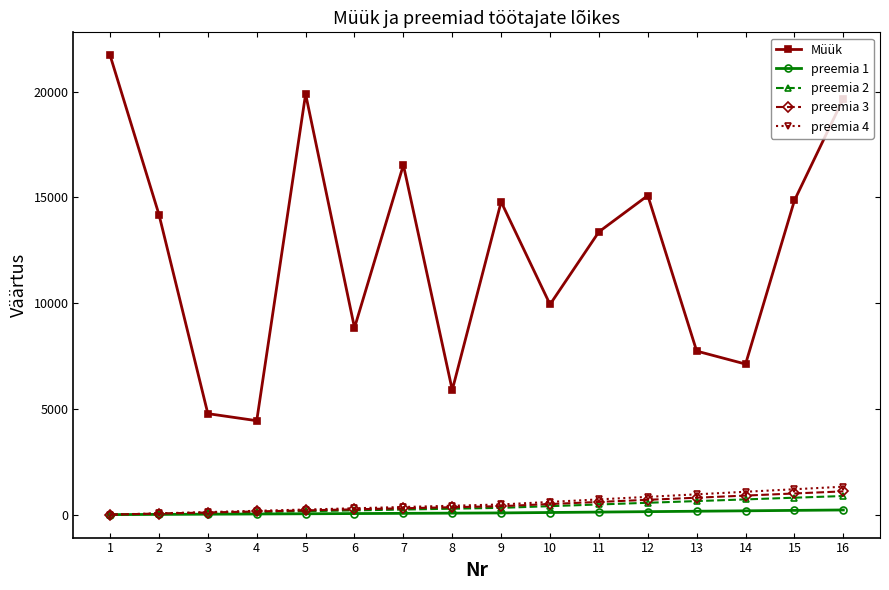

What is the spread (max minus min) of values at 14?

6939